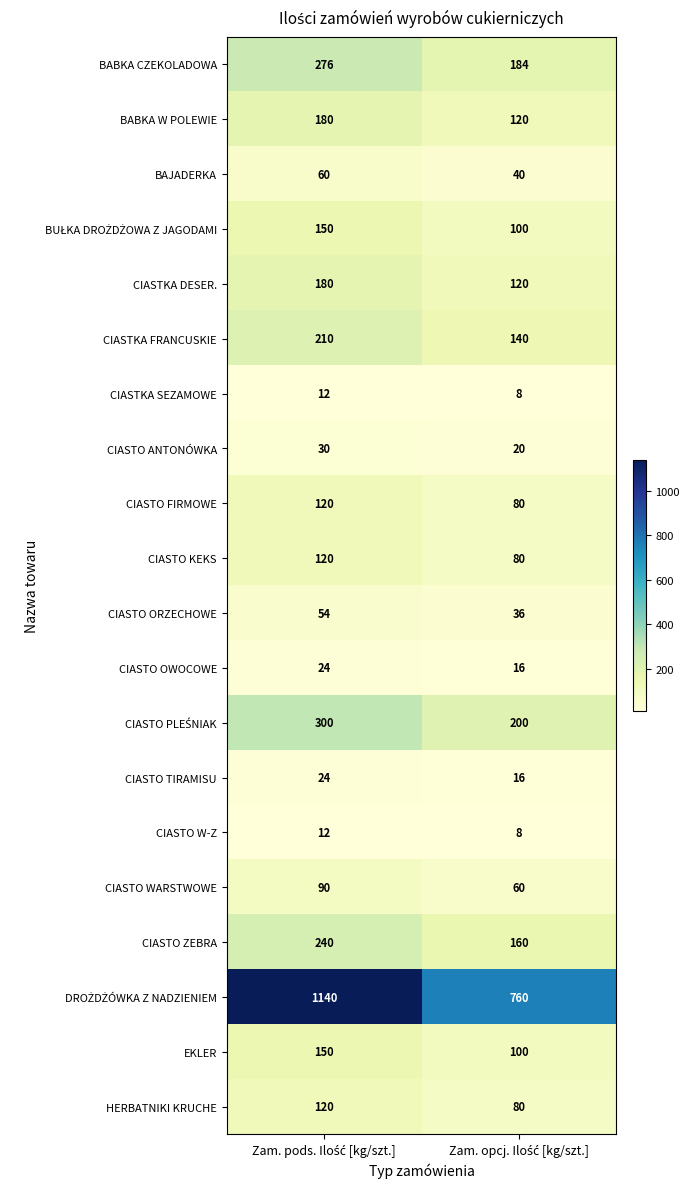

What is the minimum value for CIASTO KEKS?

80